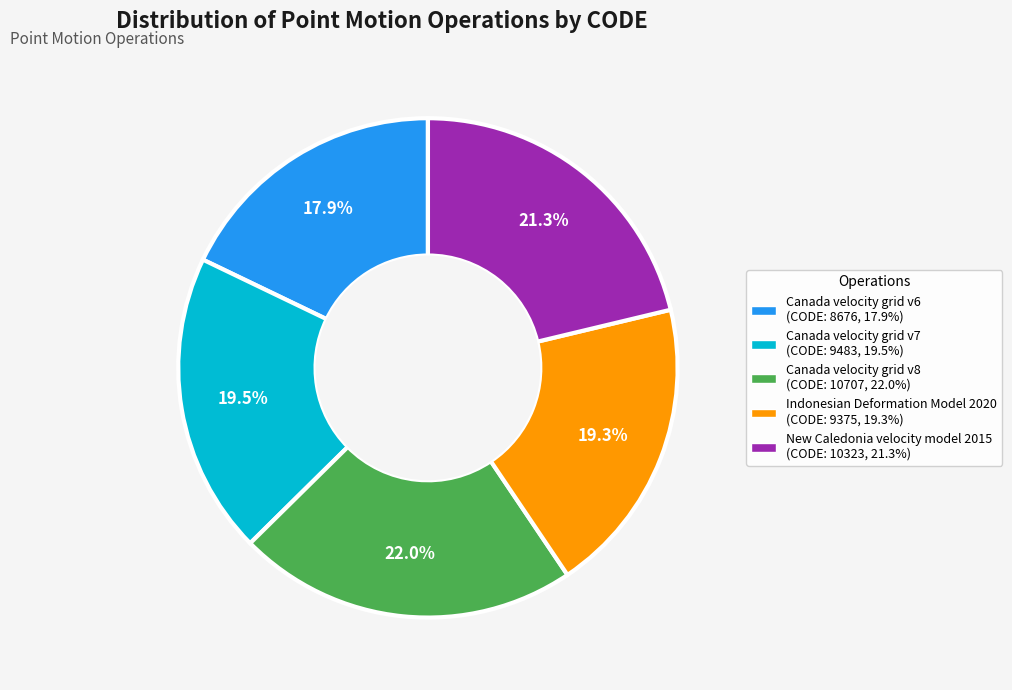

The New Caledonia velocity model 2015 slice represents 11% of the pie. True or false?

False